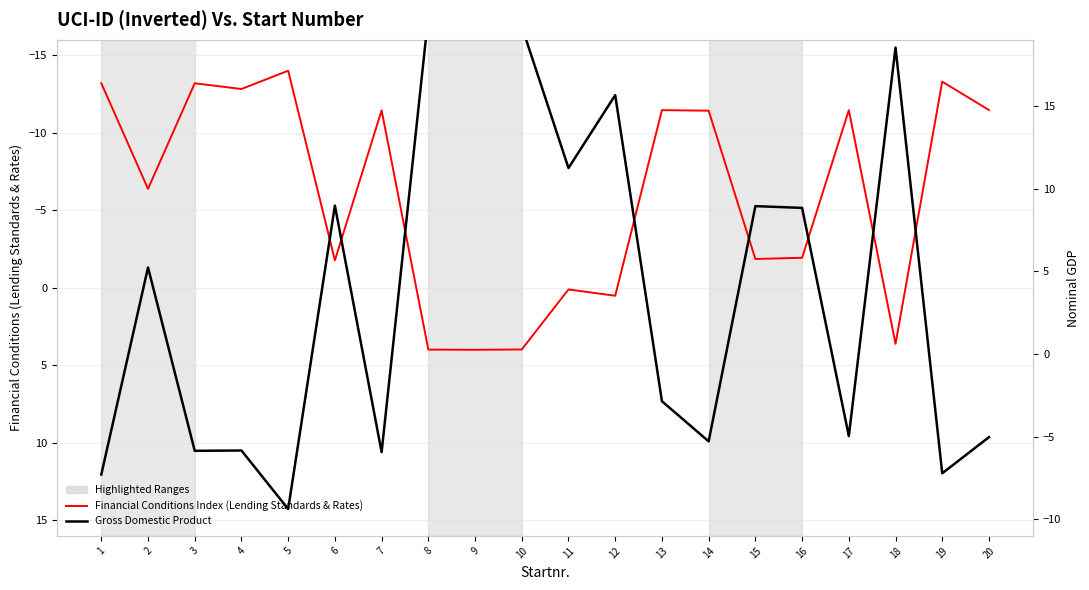

Which category has the highest value in the Financial Conditions Index (Lending Standards & Rates) series?

9